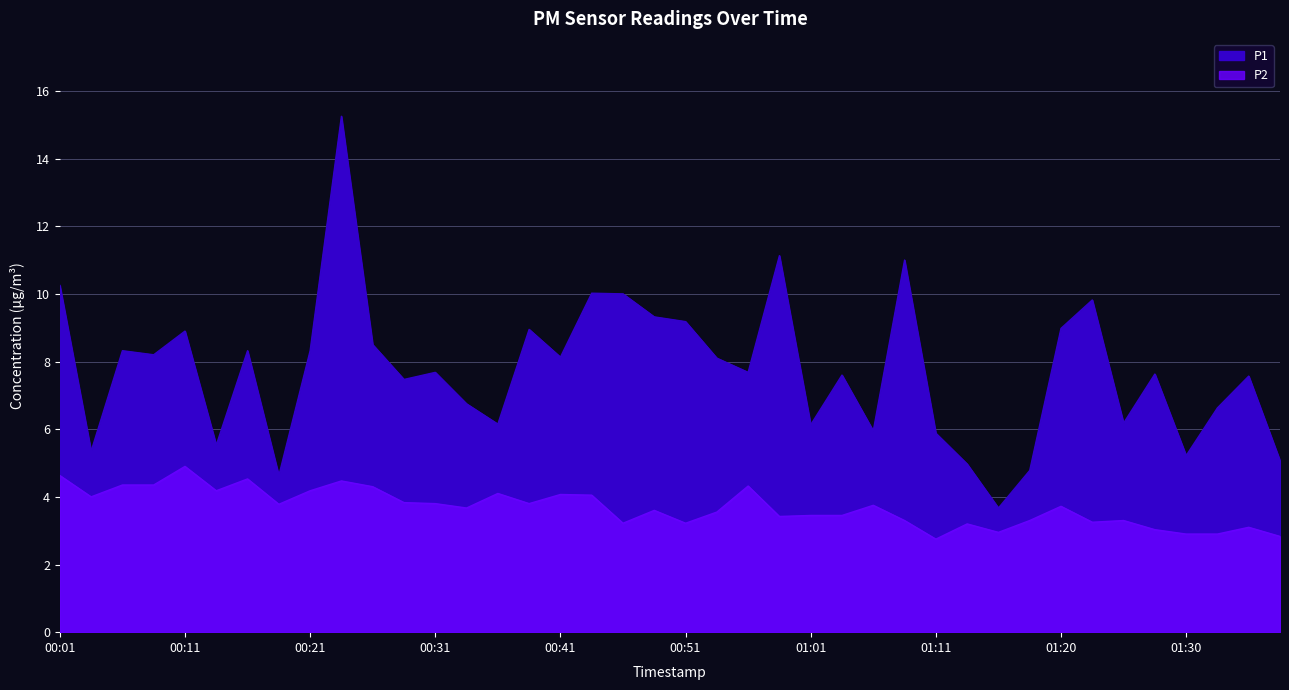

How many interior local peaks does the P2 series have?

12